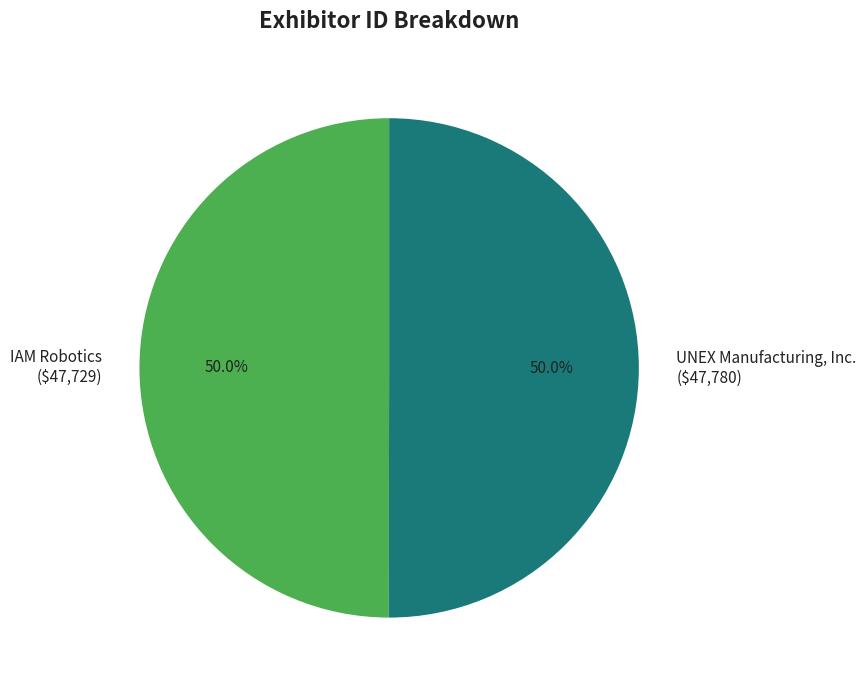

What percentage is the IAM Robotics slice, to the nearest percent?

50%